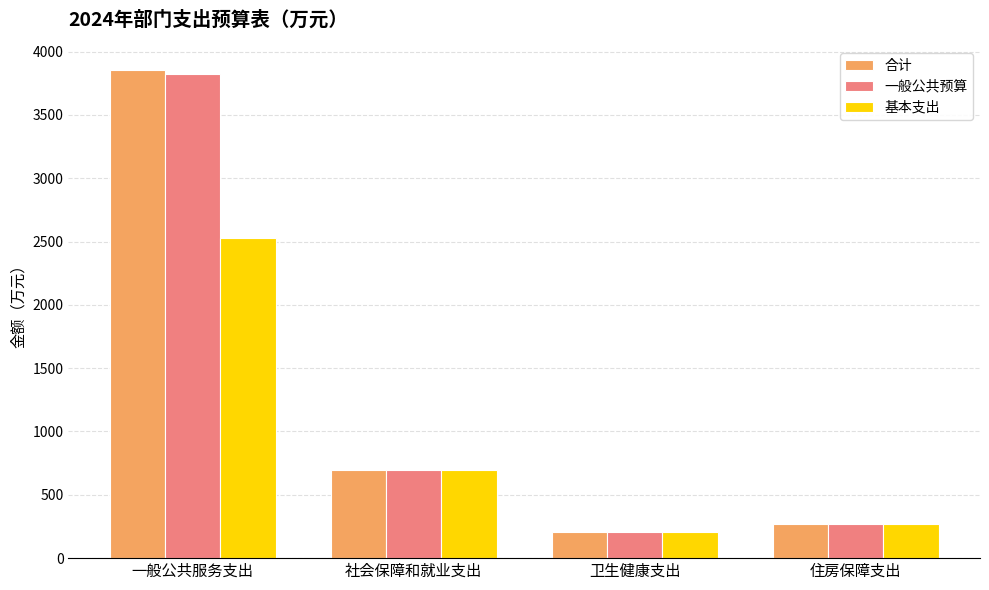

How many data points in 一般公共预算 are above 694?

2